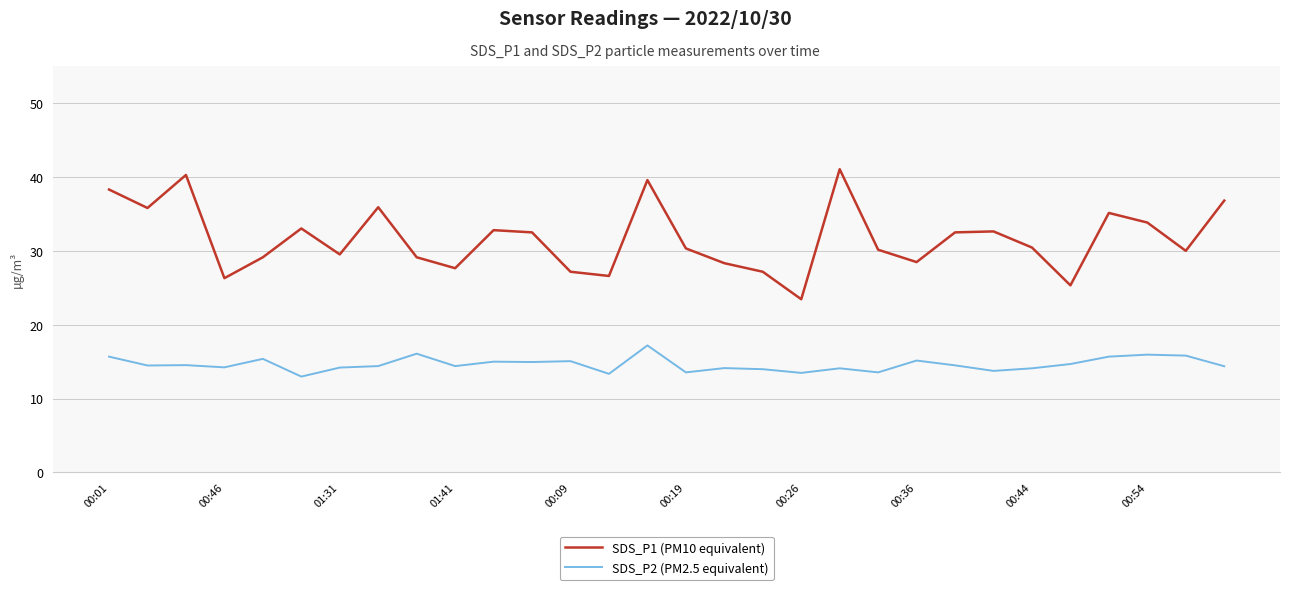

What is the sum of all SDS_P2 (PM2.5 equivalent) values?

438.7